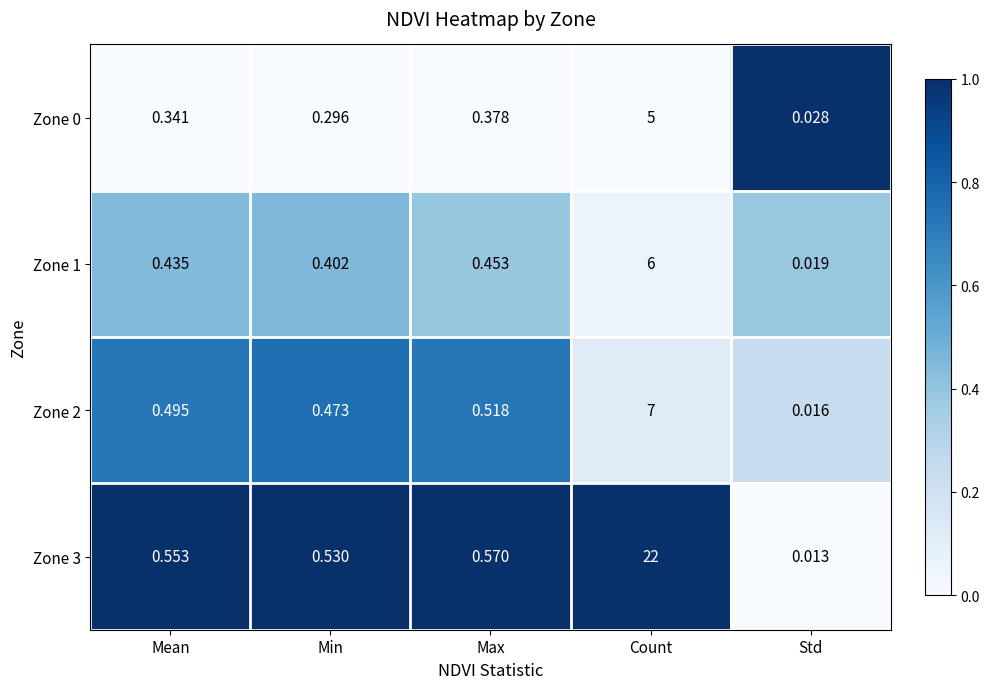

How many categories are shown in the chart?

5